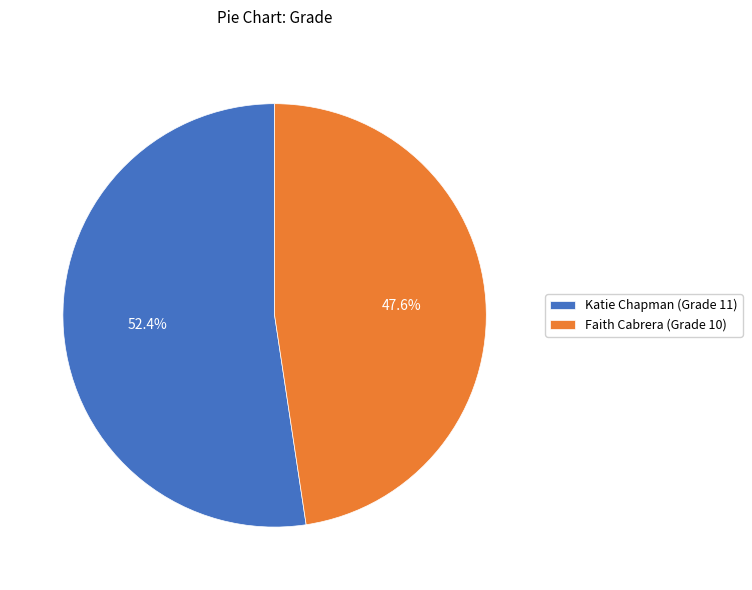

Between Katie Chapman and Faith Cabrera, which is larger?

Katie Chapman